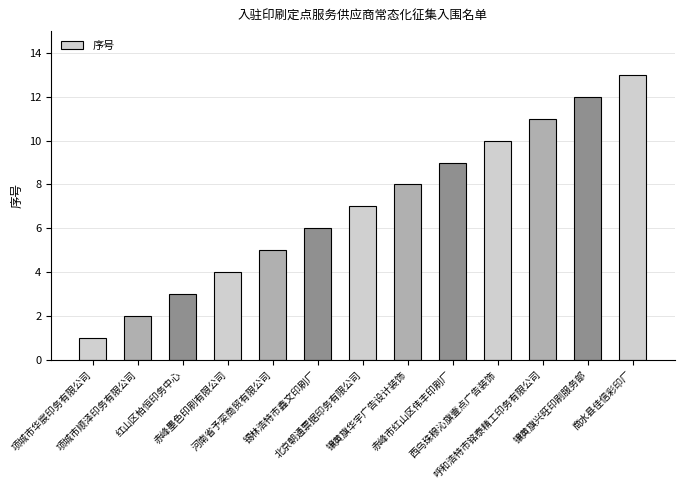

Approximately how many times larger is the value at 北京朝通票据印务有限公司 compared to 红山区柏恒印务中心?

2.3